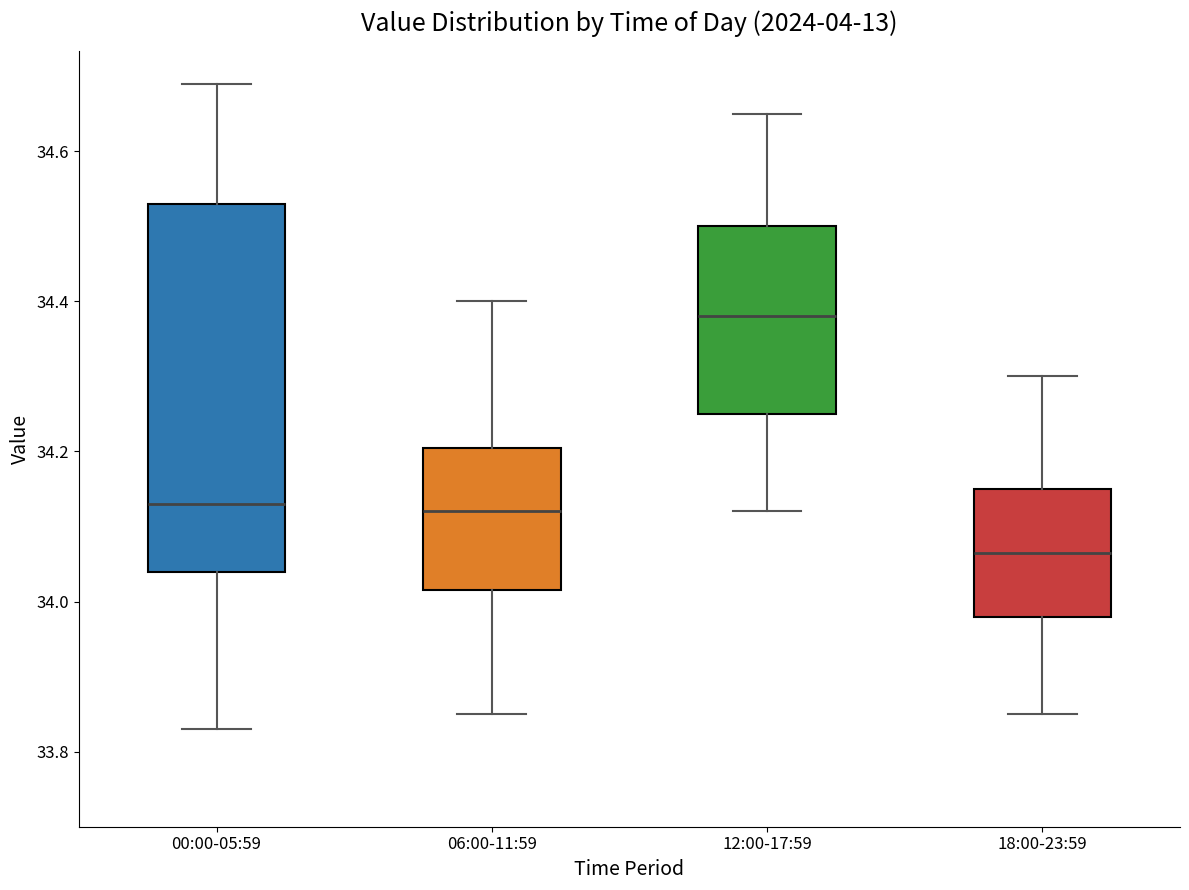

Which box has the highest median line?

12:00-17:59